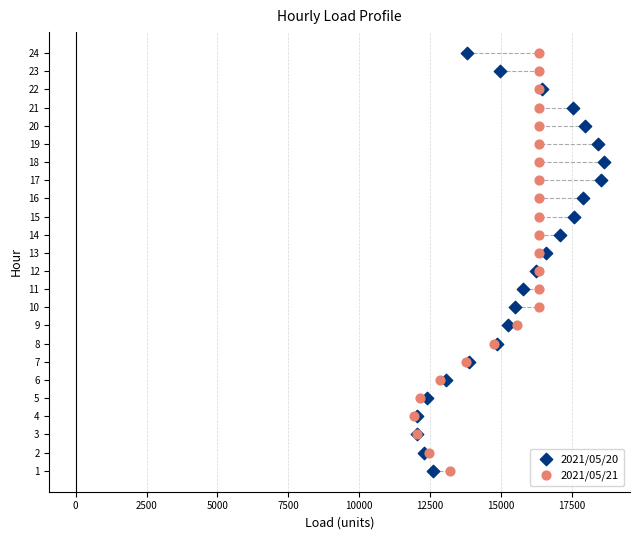

What are all the series names shown in the legend?

2021/05/20, 2021/05/21